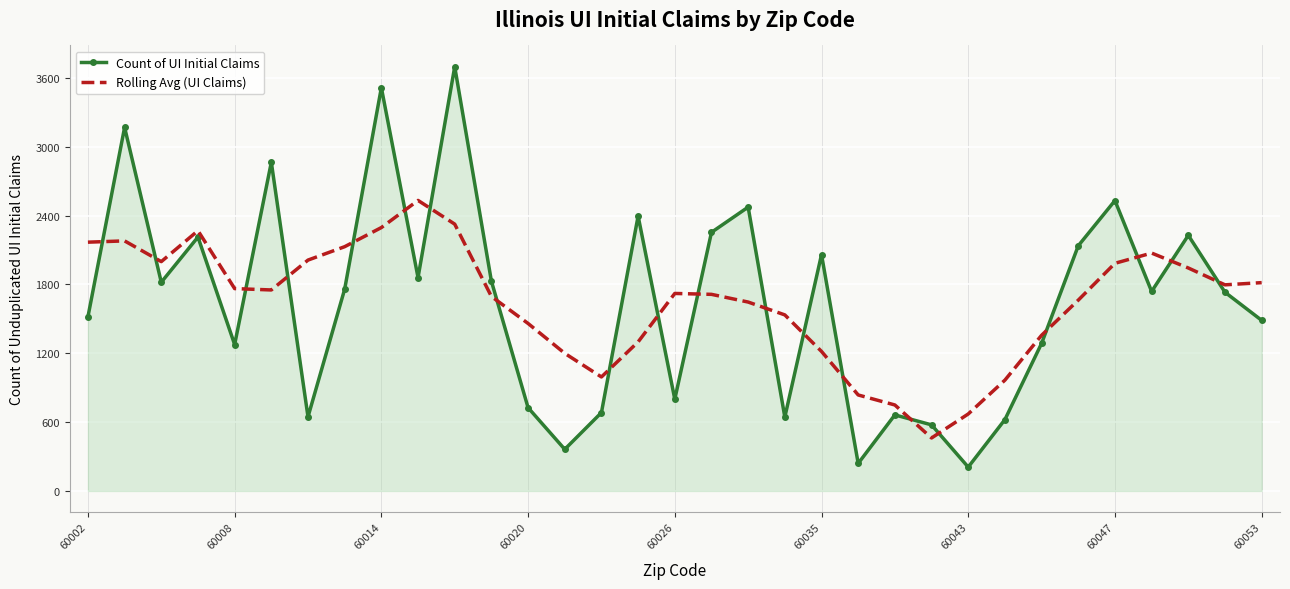

What is the difference between the maximum and minimum values in the Count of UI Initial Claims series?

3490.0